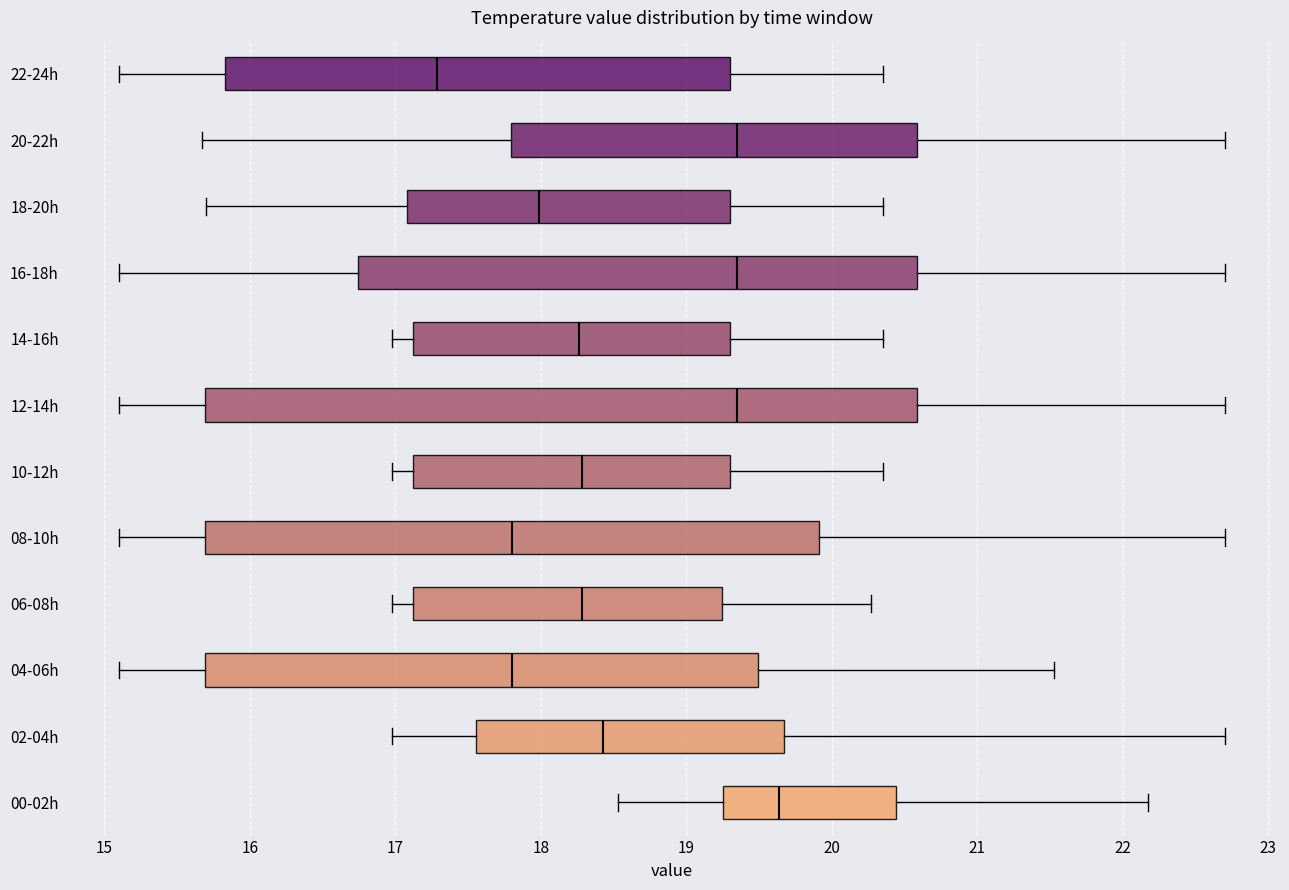

Which box's median line is the furthest to the right?

00-02h